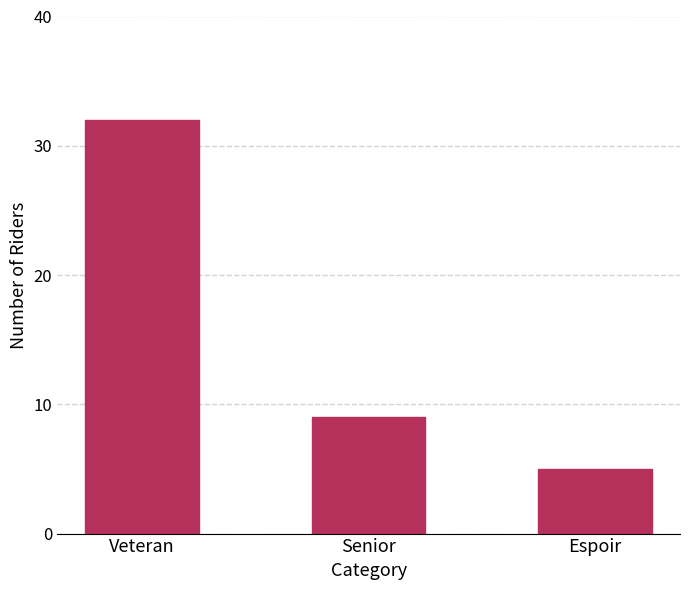

What is the change in value from Senior to Espoir?

-4